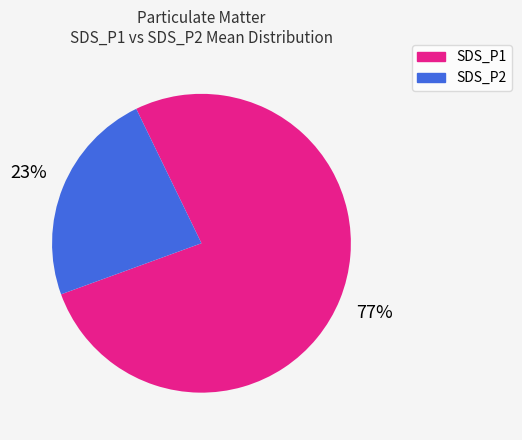

The SDS_P2 slice represents 30% of the pie. True or false?

False